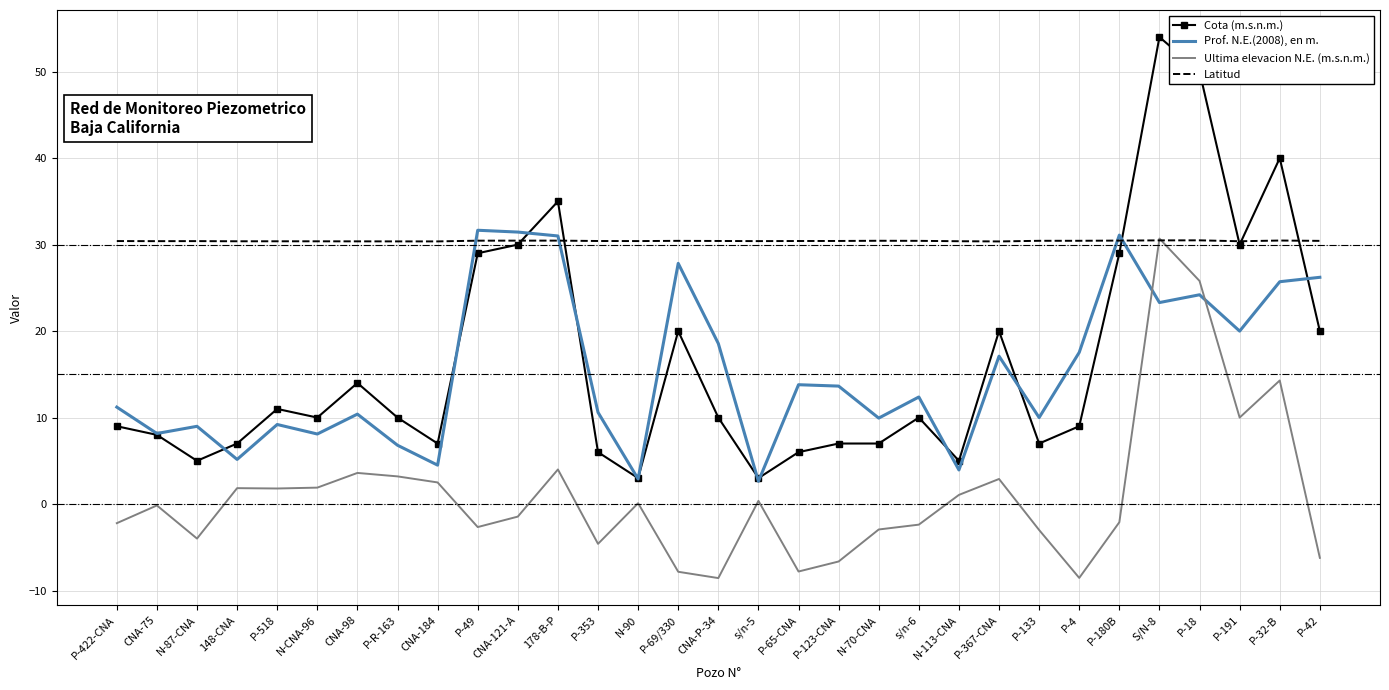

Rank the series by their maximum value, from lowest to highest.

Latitud, Ultima elevacion N.E. (m.s.n.m.), Prof. N.E.(2008), en m., Cota (m.s.n.m.)